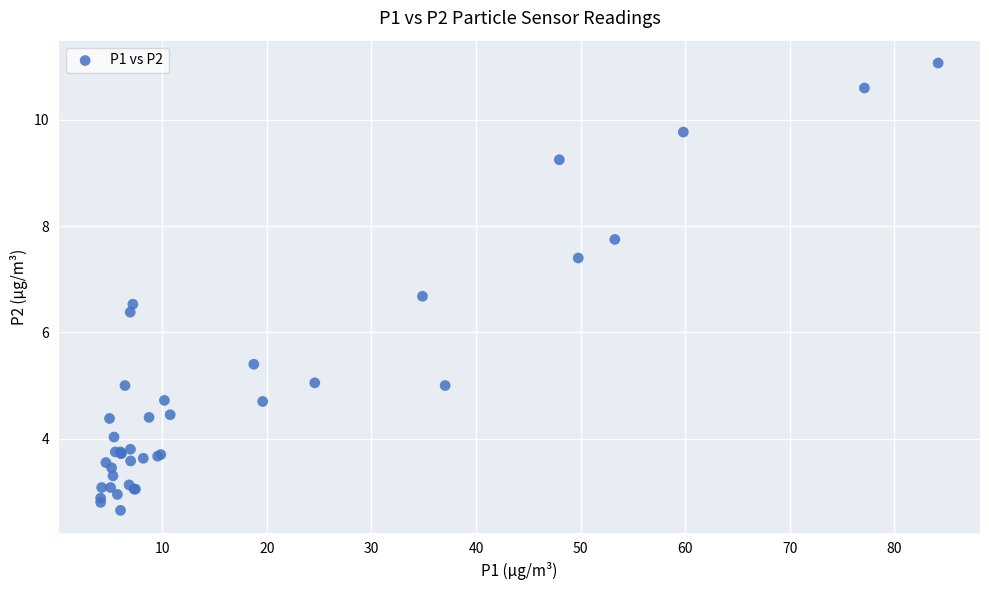

What Y value in the scatter plot is closest to 6?

6.4